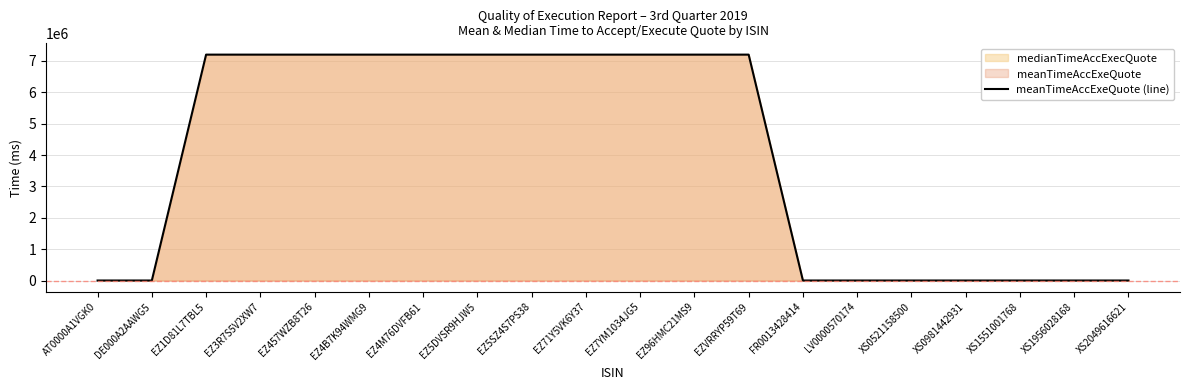

Reading left to right, transcribe all the data shown in this chart.

AT0000A1VGK0=0	DE000A2AAWG5=0	EZ1D81L7TBL5=7200000	EZ3R7S5V2XW7=7200000	EZ457WZB8T26=7200000	EZ4B7K94WMG9=7200000	EZ4M76DVFB61=7200000	EZ5DVSR9HJW5=7200000	EZ5SZ4S7PS38=7200000	EZ71Y5VK6Y37=7200000	EZ7YM1034JG5=7200000	EZ96HMC21MS9=7200000	EZVRRYP59T69=7200000	FR0013428414=0	LV0000570174=0	XS0521158500=0	XS0981442931=0	XS1551001768=0	XS1956028168=0	XS2049616621=0